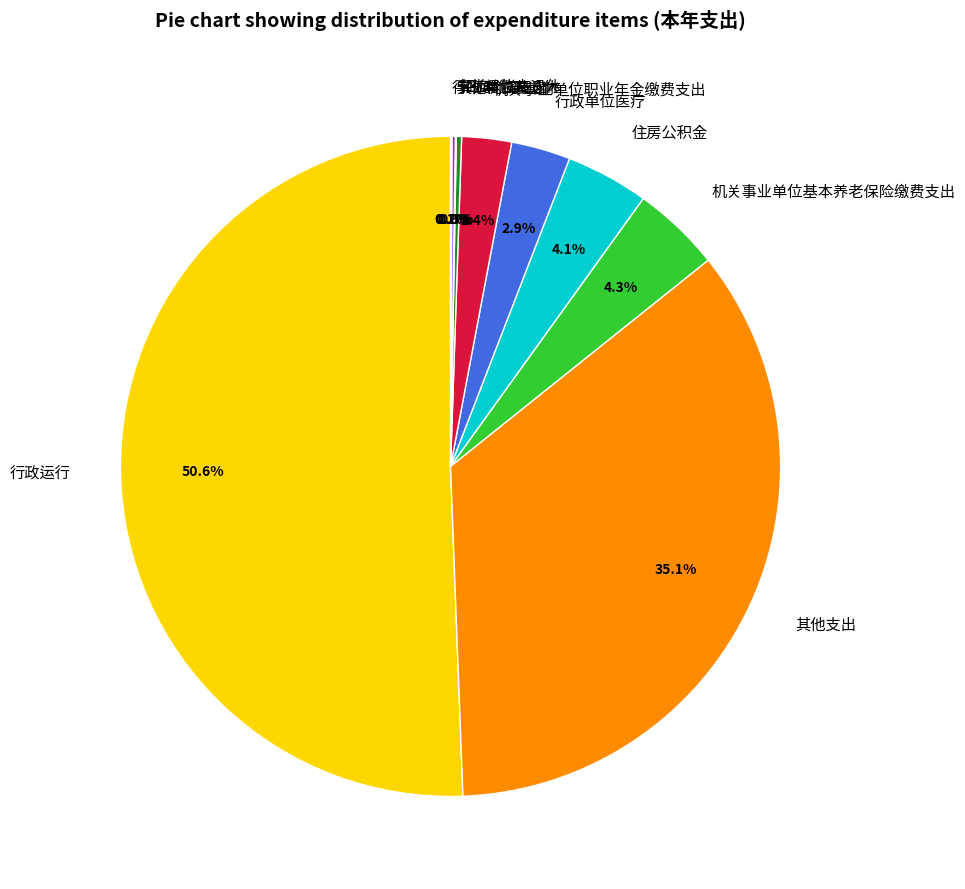

Which slice is the largest?

行政运行